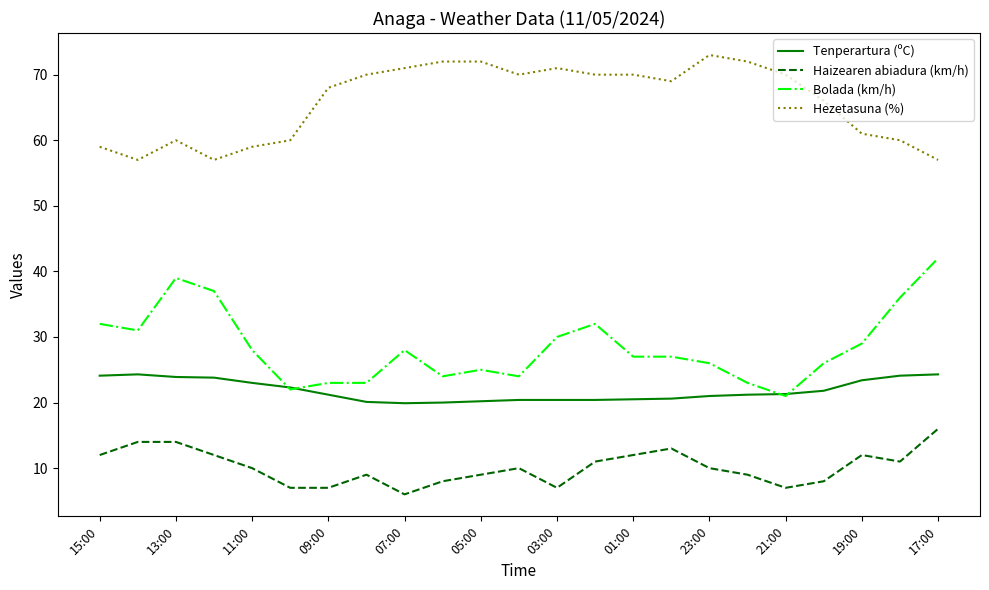

Which series has the widest spread of values?

Bolada (km/h)